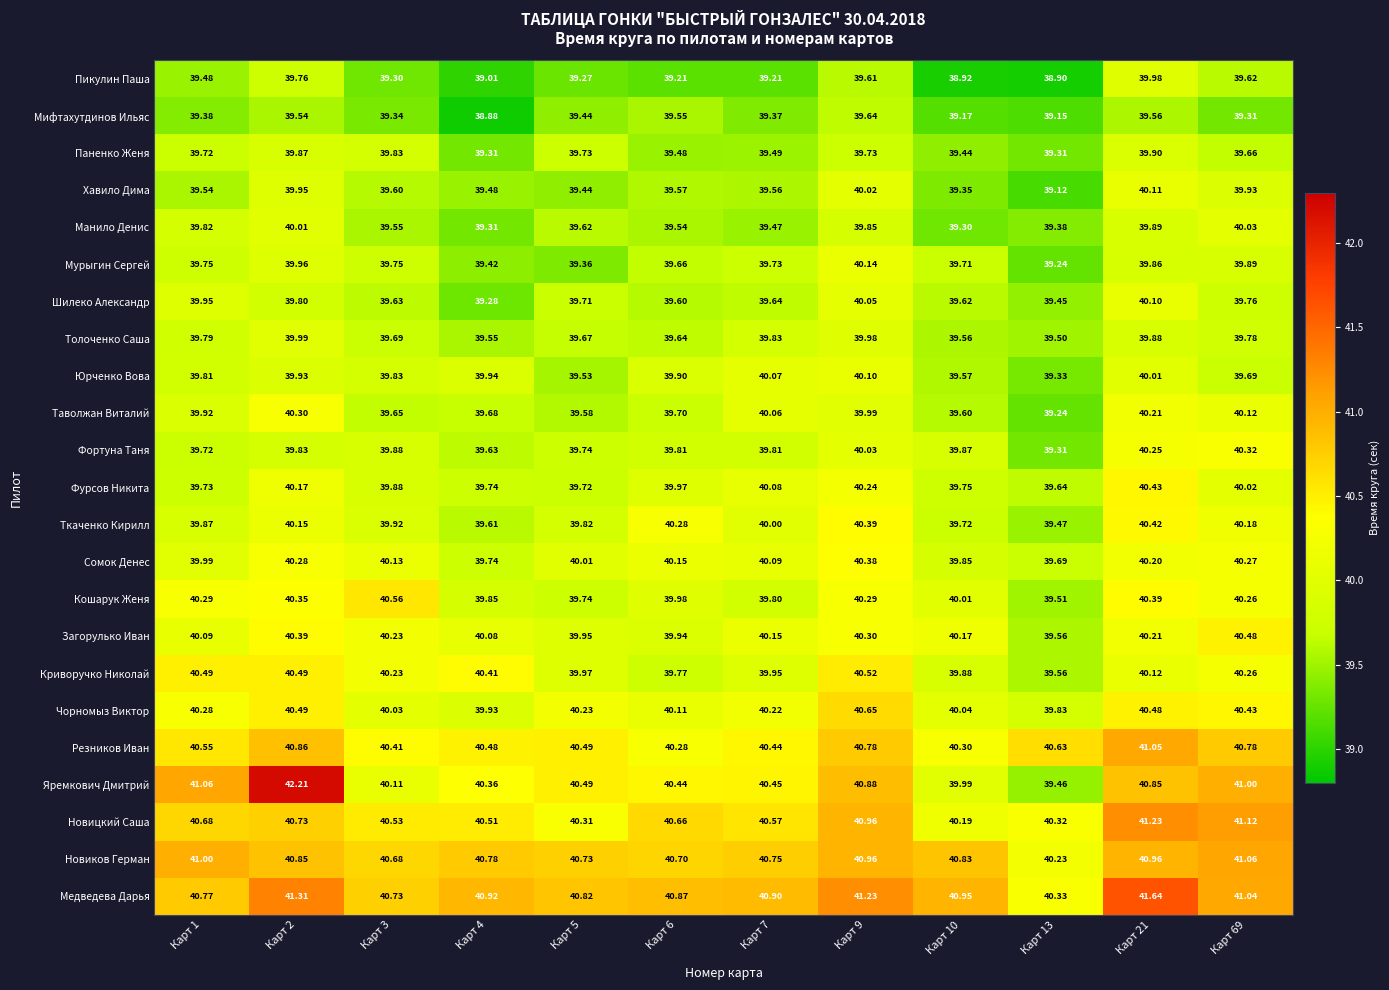

Which series has the widest spread of values?

Яремкович Дмитрий